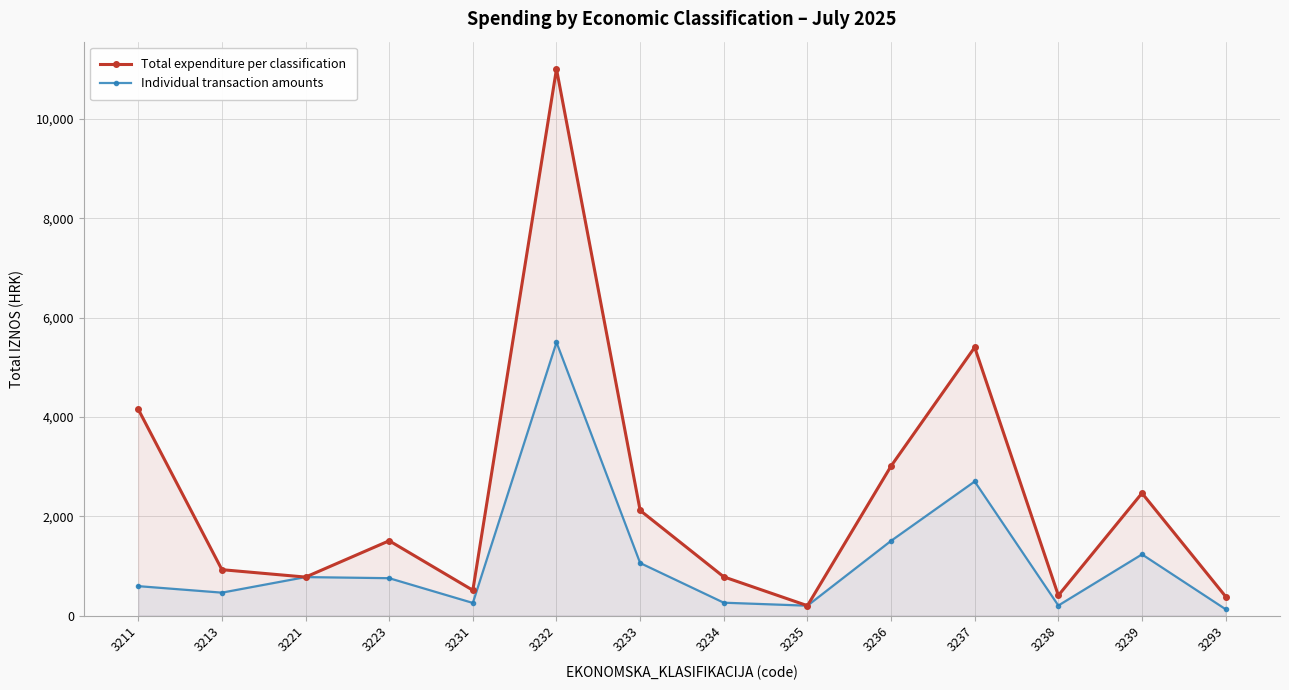

Rank the series by their average value, from highest to lowest.

Total expenditure per classification, Individual transaction amounts